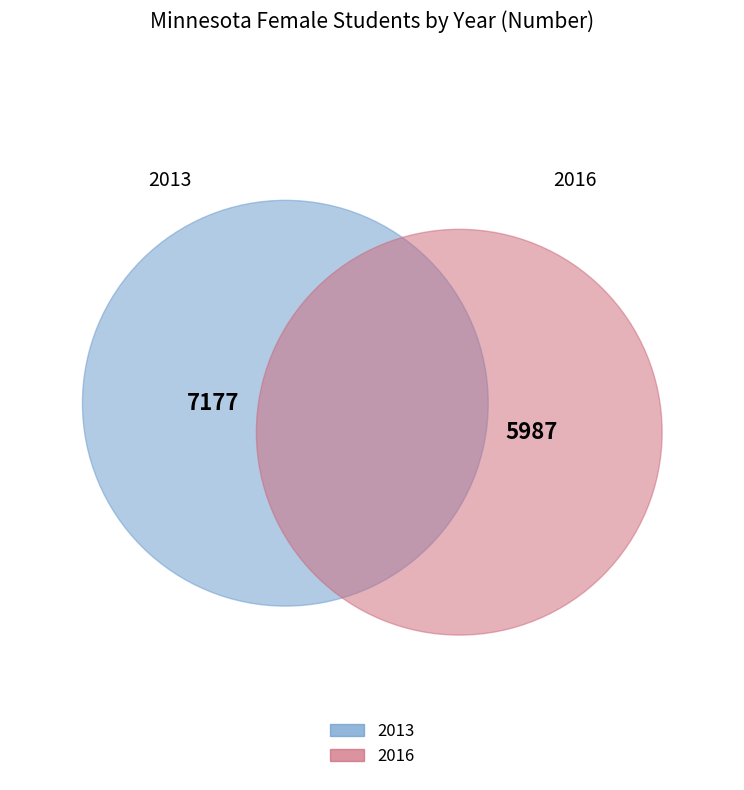

To the nearest percent, what is the difference between the largest and smallest slice percentages?

9%